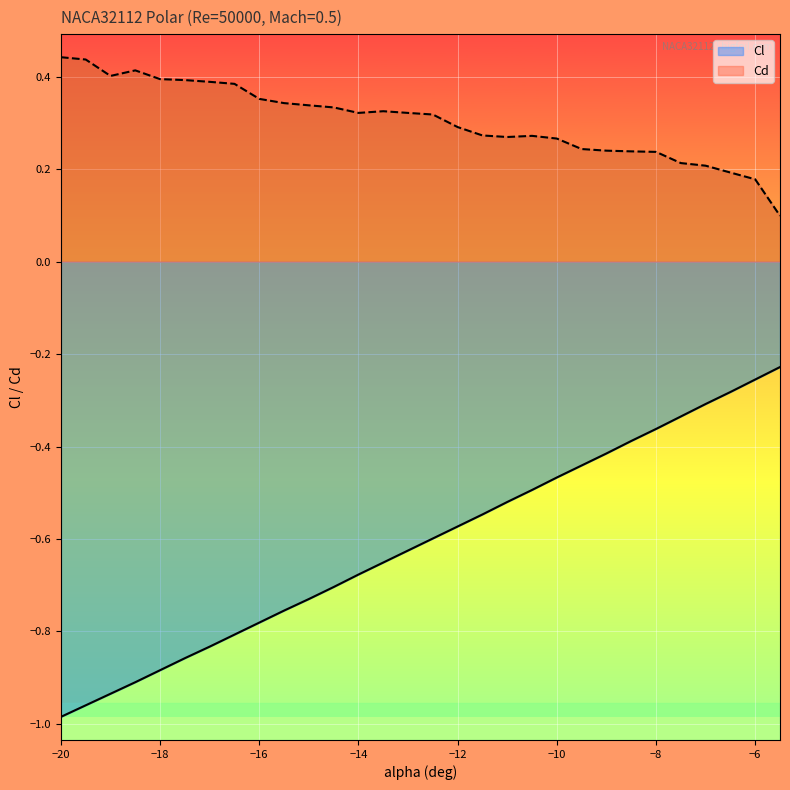

At which category does the chart reach its peak across all series?

-20